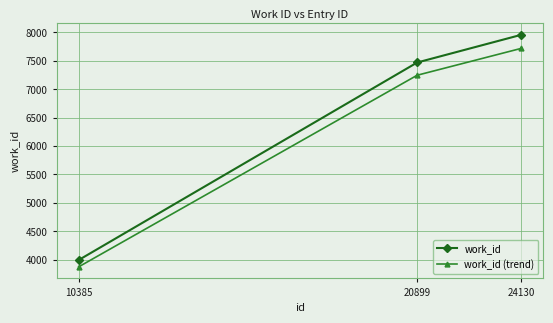

Where is work_id nearest to the value 5975?

20899